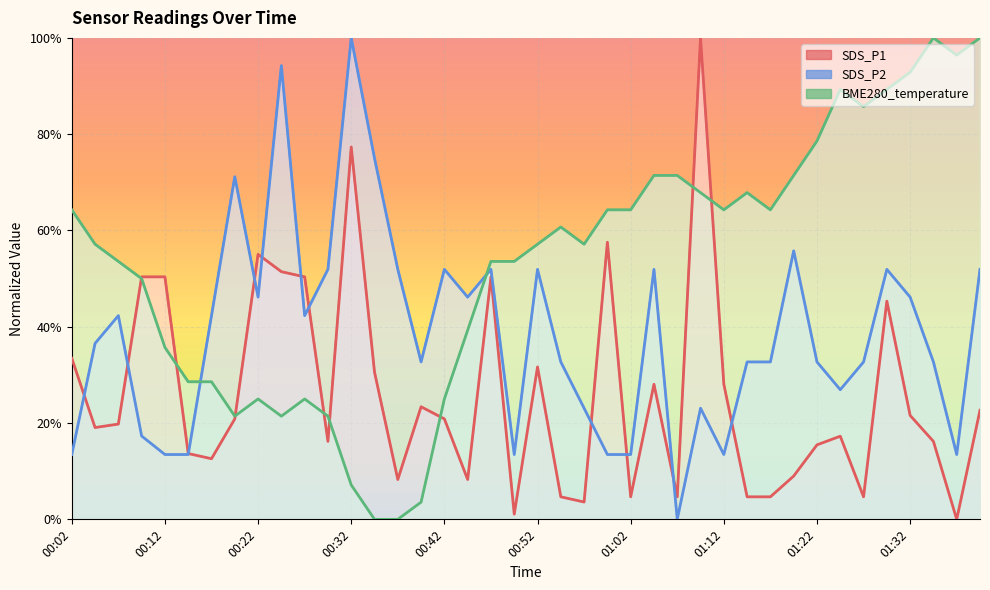

How many positive values does the SDS_P2 series have?

39